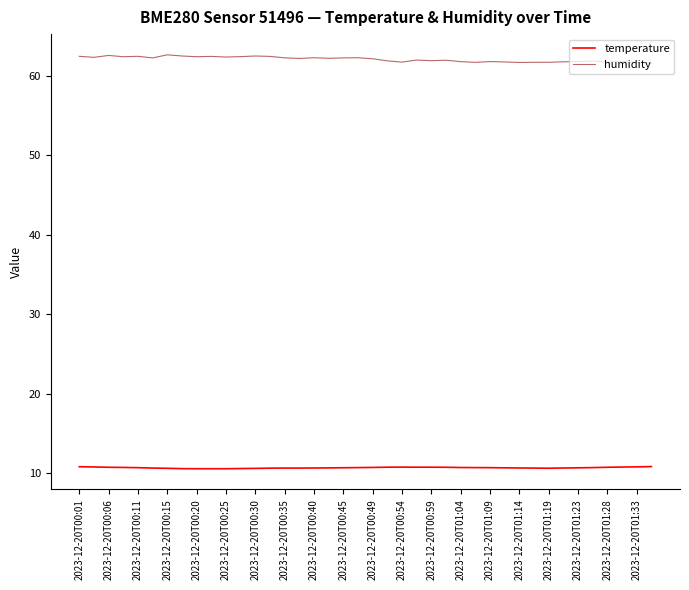

What is the smallest value displayed?

10.6